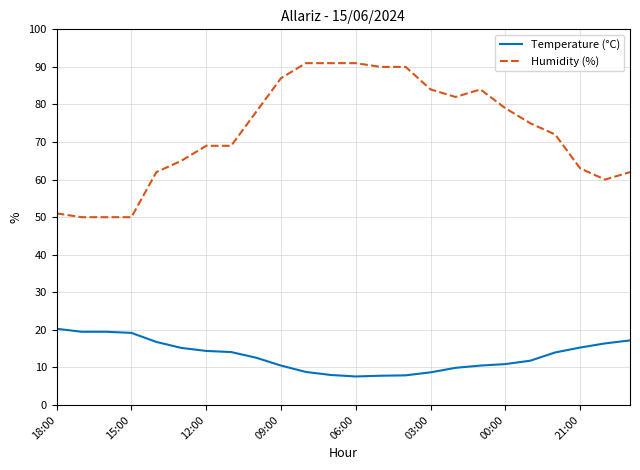

True or false: Temperature (°C) and Humidity (%) cross at least once.

False